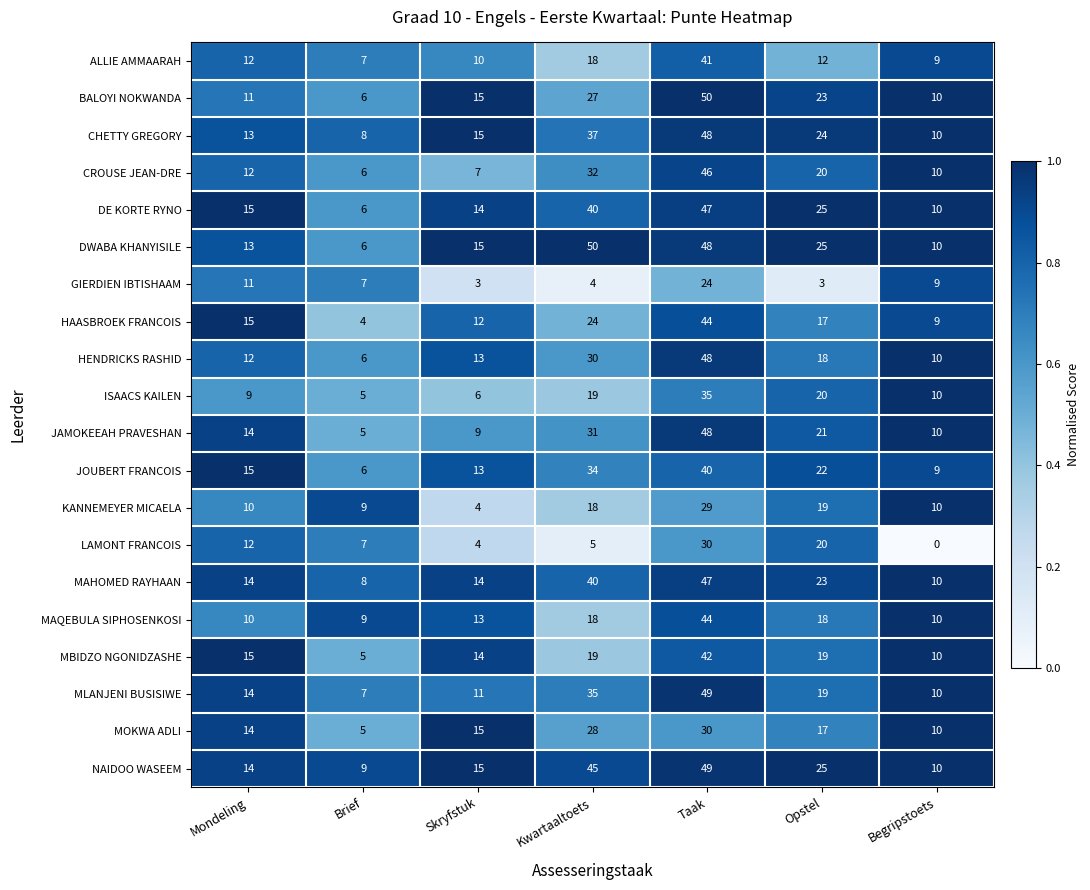

How many categories are shown in the chart?

7